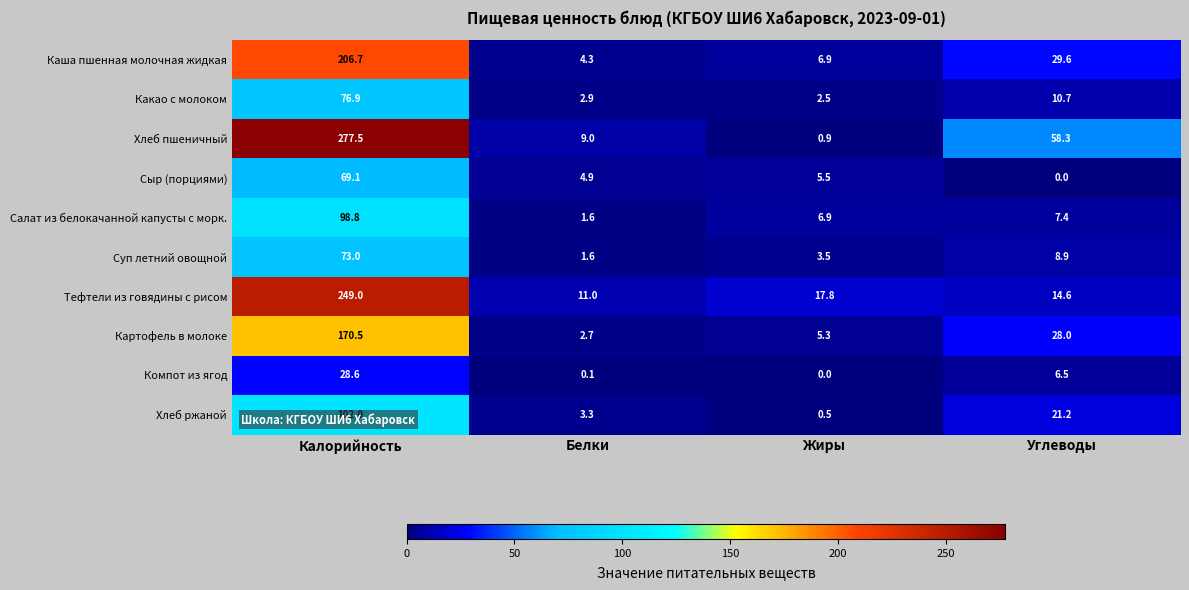

Which series has the largest total across all categories?

Хлеб пшеничный